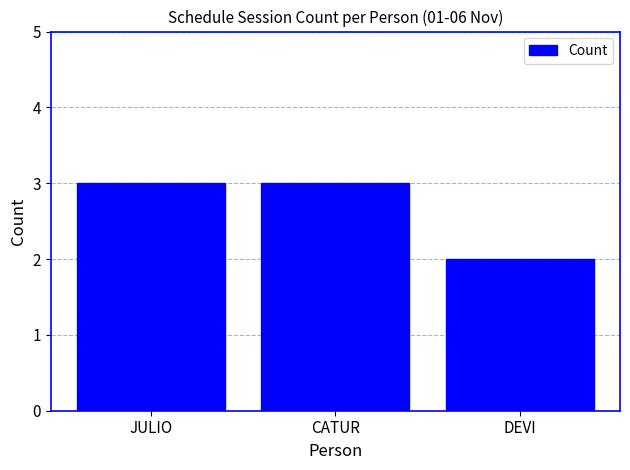

What is the label of the 1st bar from the right?

DEVI